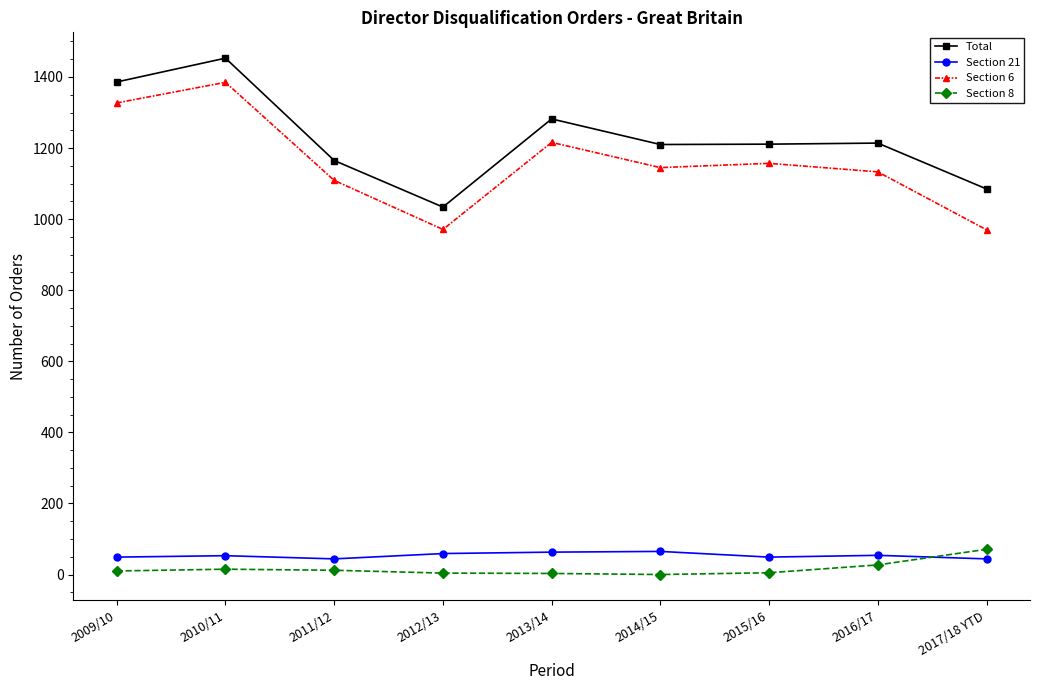

Which series changed the most between 2010/11 and 2017/18 YTD?

Section 6